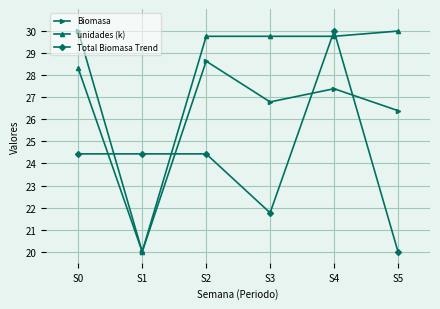

Reading left to right, transcribe all the data shown in this chart.

Biomasa: 30.0	20.0	28.6	26.8	27.4	26.4
unidades (k): 28.3	20.0	29.8	29.8	29.8	30.0
Total Biomasa Trend: 24.4	24.4	24.4	21.8	30.0	20.0